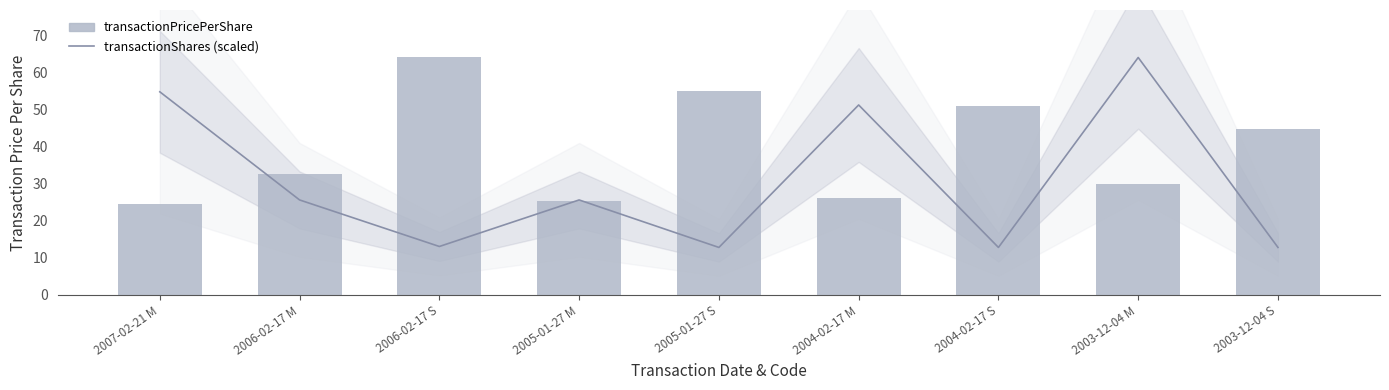

Reading left to right, list all the values displayed in this chart.

transactionShares (scaled): 2007-02-21 M=54.8	2006-02-17 M=25.6	2006-02-17 S=13.1	2005-01-27 M=25.6	2005-01-27 S=12.8	2004-02-17 M=51.2	2004-02-17 S=12.8	2003-12-04 M=64.0	2003-12-04 S=12.8
transactionPricePerShare: 2007-02-21 M=24.6	2006-02-17 M=32.5	2006-02-17 S=64.0	2005-01-27 M=25.4	2005-01-27 S=55.0	2004-02-17 M=26.2	2004-02-17 S=51.1	2003-12-04 M=29.9	2003-12-04 S=44.6